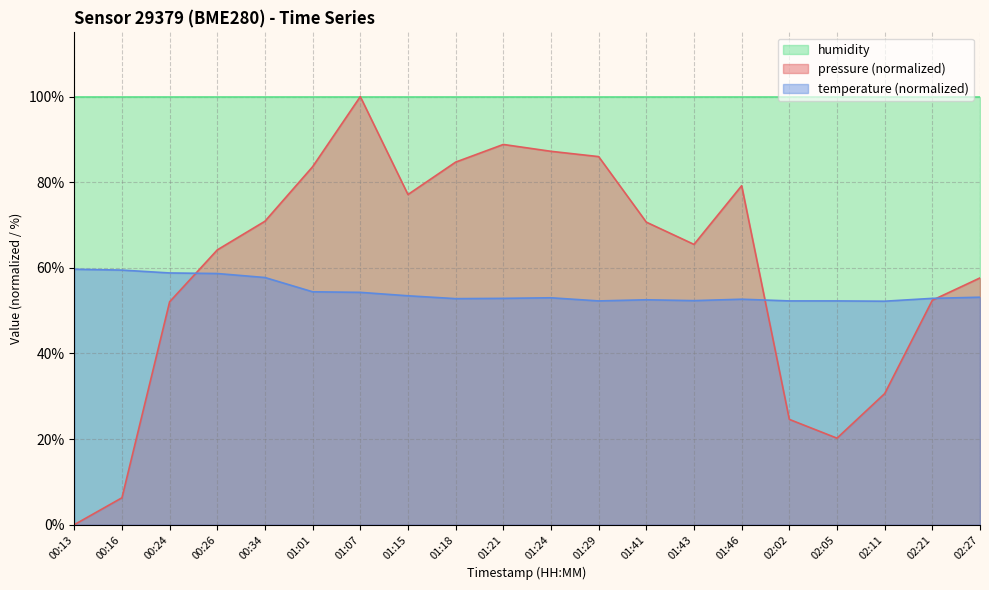

Which series has the widest spread of values?

pressure (normalized)